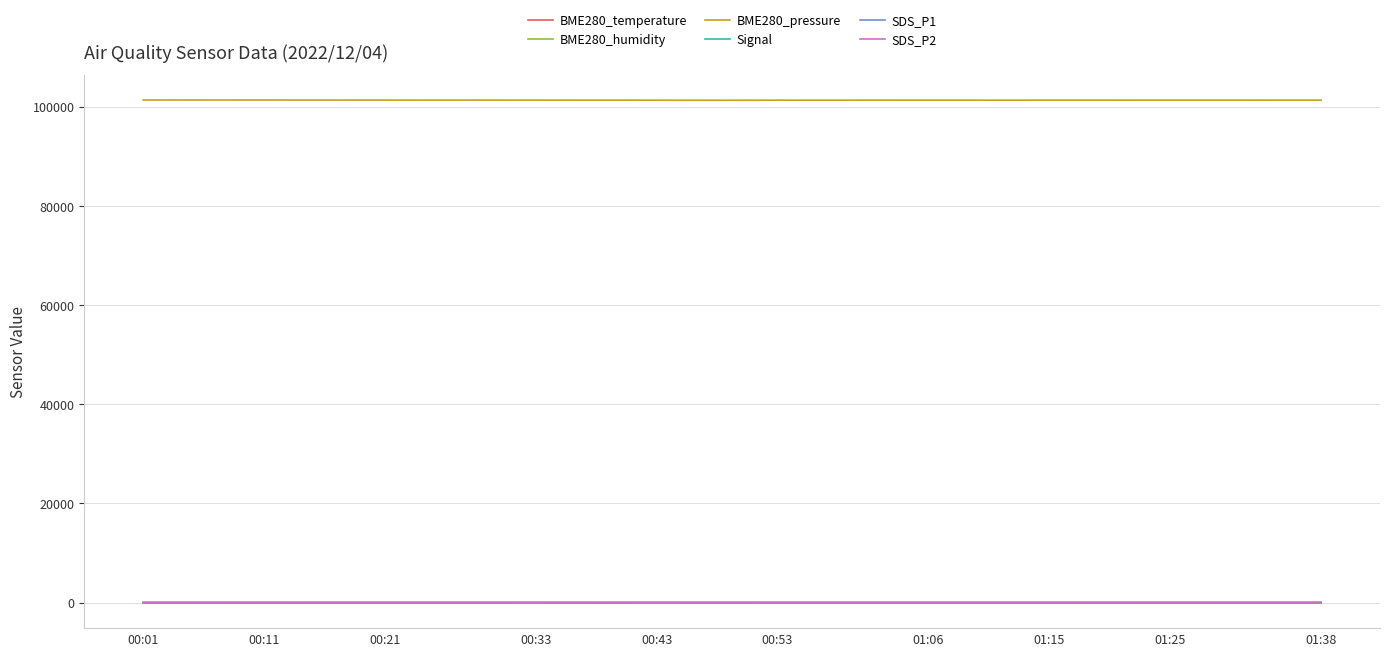

True or false: BME280_pressure and SDS_P2 intersect in this chart.

False